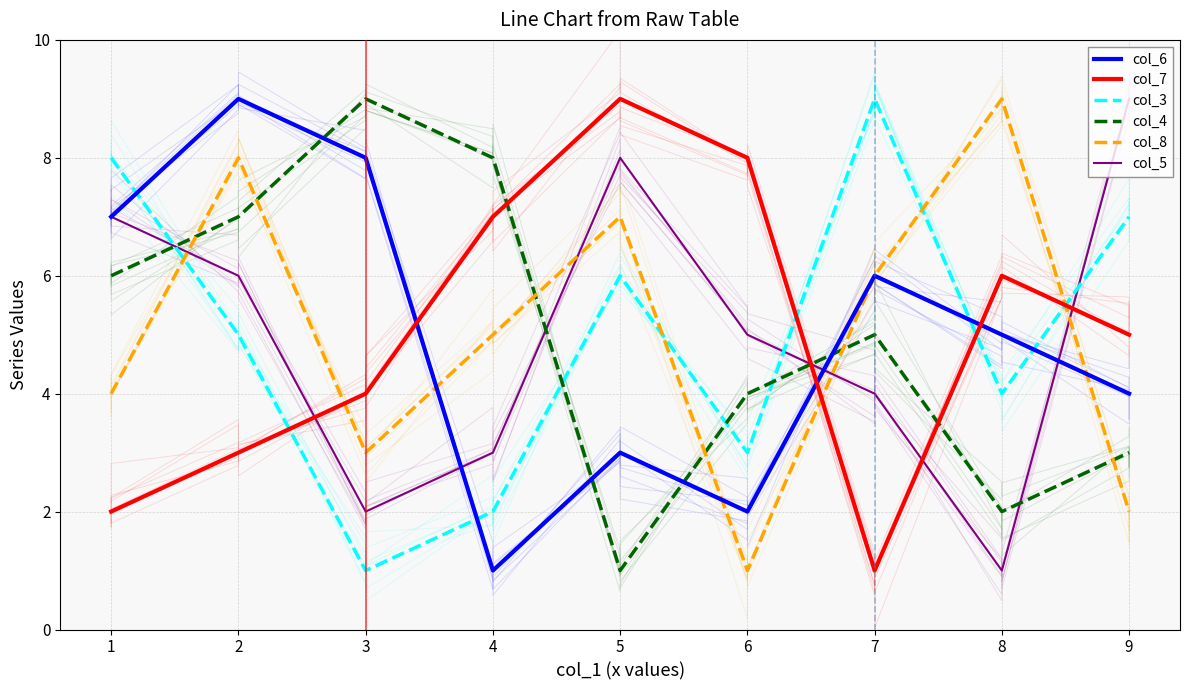

At 1, list the series in order from largest to smallest.

col_3, col_6, col_5, col_4, col_8, col_7